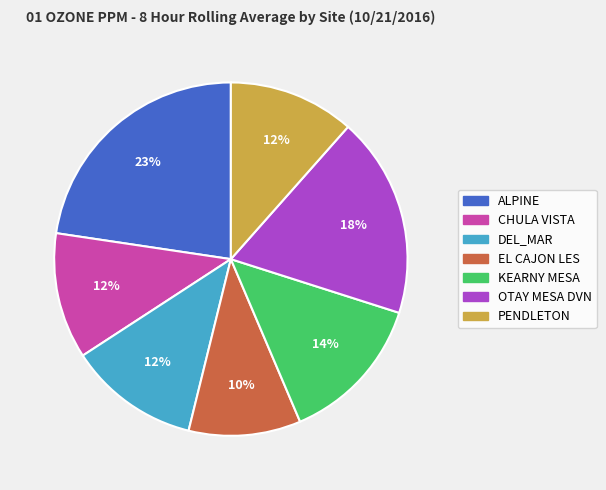

Does OTAY MESA DVN represent more than half of the total?

No